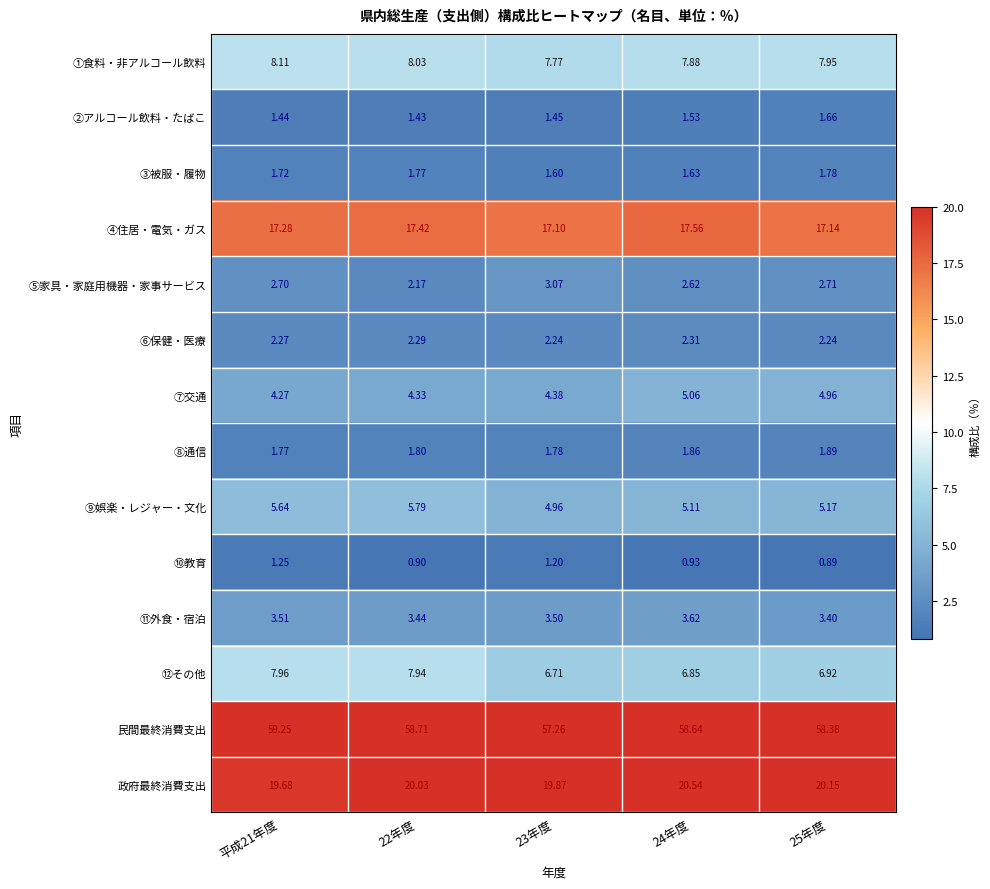

Which series has the largest total across all categories?

民間最終消費支出